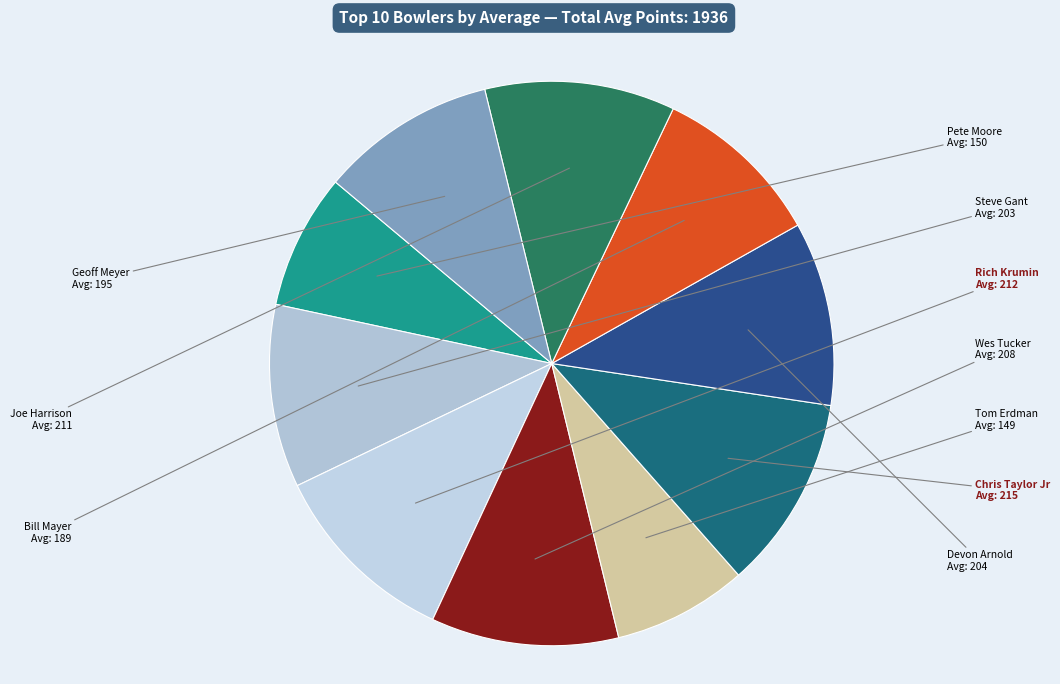

Count the number of slices in the pie.

10